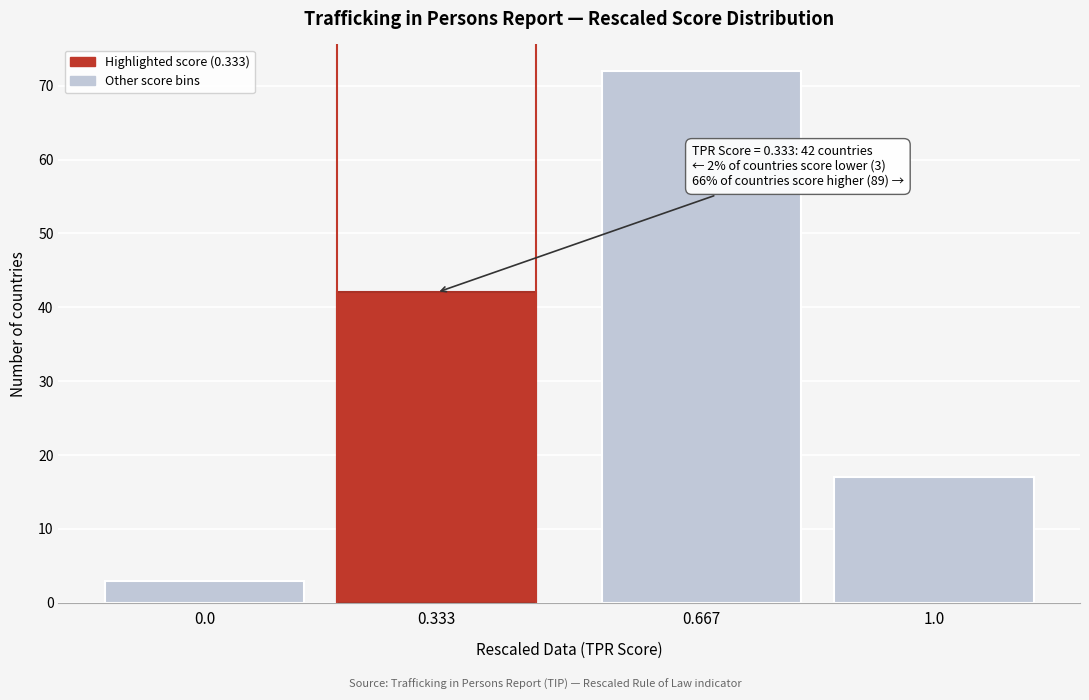

Reading right to left, transcribe all the data shown in this chart.

1.0=17	0.667=72	0.333=42	0.0=3